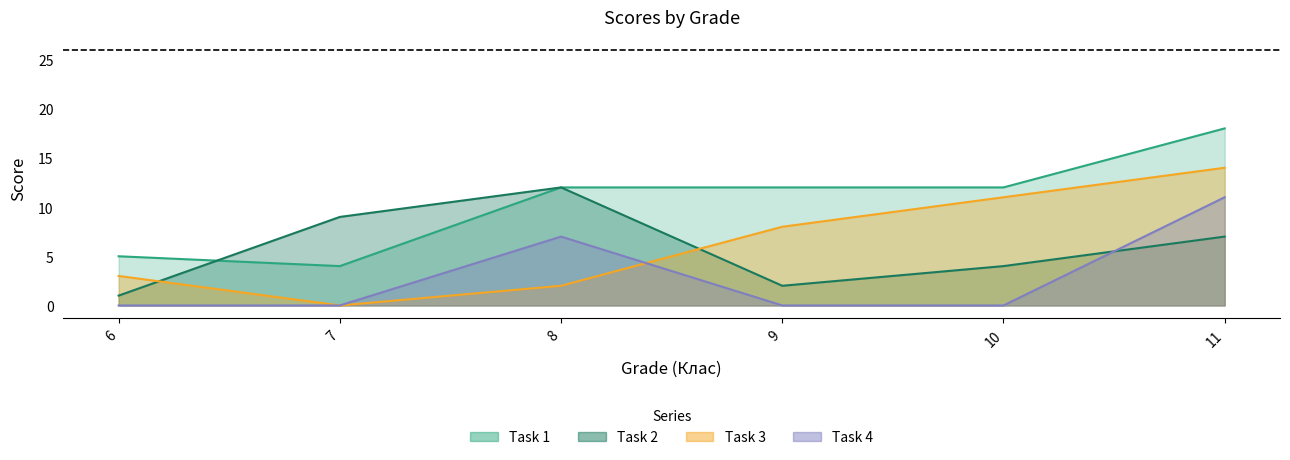

Which has a higher value, 6 or 11?

11